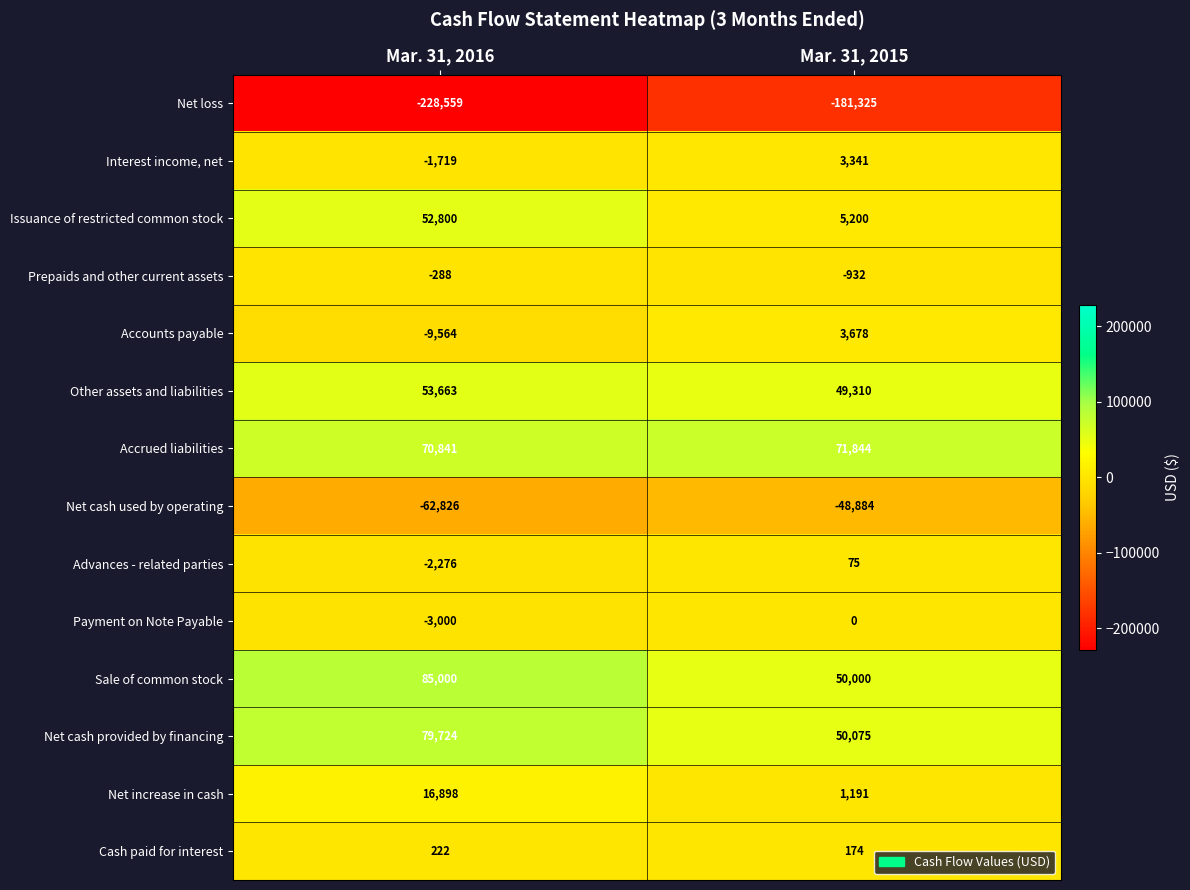

Reading right to left, extract all data points from this chart.

Net loss: -181325	-228559
Interest income, net: 3341	-1719
Issuance of restricted common stock: 5200	52800
Prepaids and other current assets: -932	-288
Accounts payable: 3678	-9564
Other assets and liabilities: 49310	53663
Accrued liabilities: 71844	70841
Net cash used by operating: -48884	-62826
Advances - related parties: 75	-2276
Payment on Note Payable: 0	-3000
Sale of common stock: 50000	85000
Net cash provided by financing: 50075	79724
Net increase in cash: 1191	16898
Cash paid for interest: 174	222